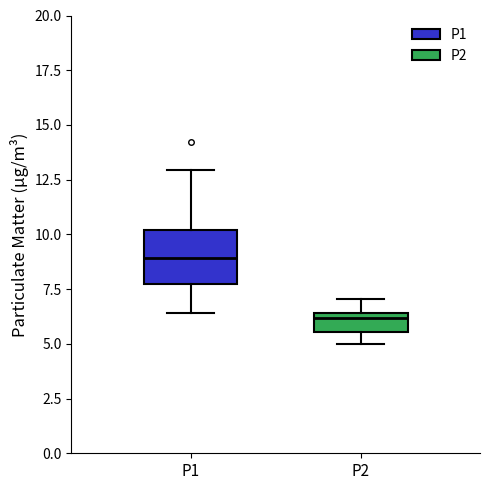

Where is the upper edge of the box for P2 on the y-axis? The values are not printed on the chart, so give them approximately, as read against the axis.

6.5